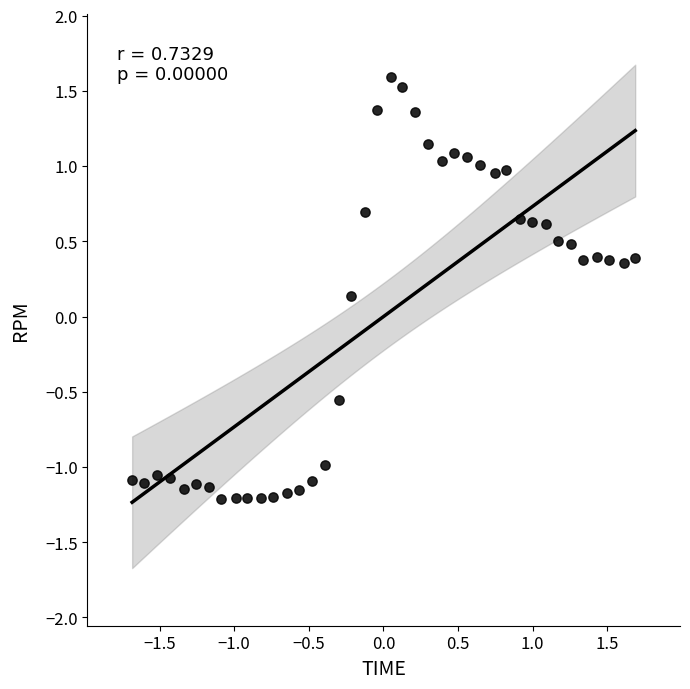

What is the range of X values (max minus min)?

3.4